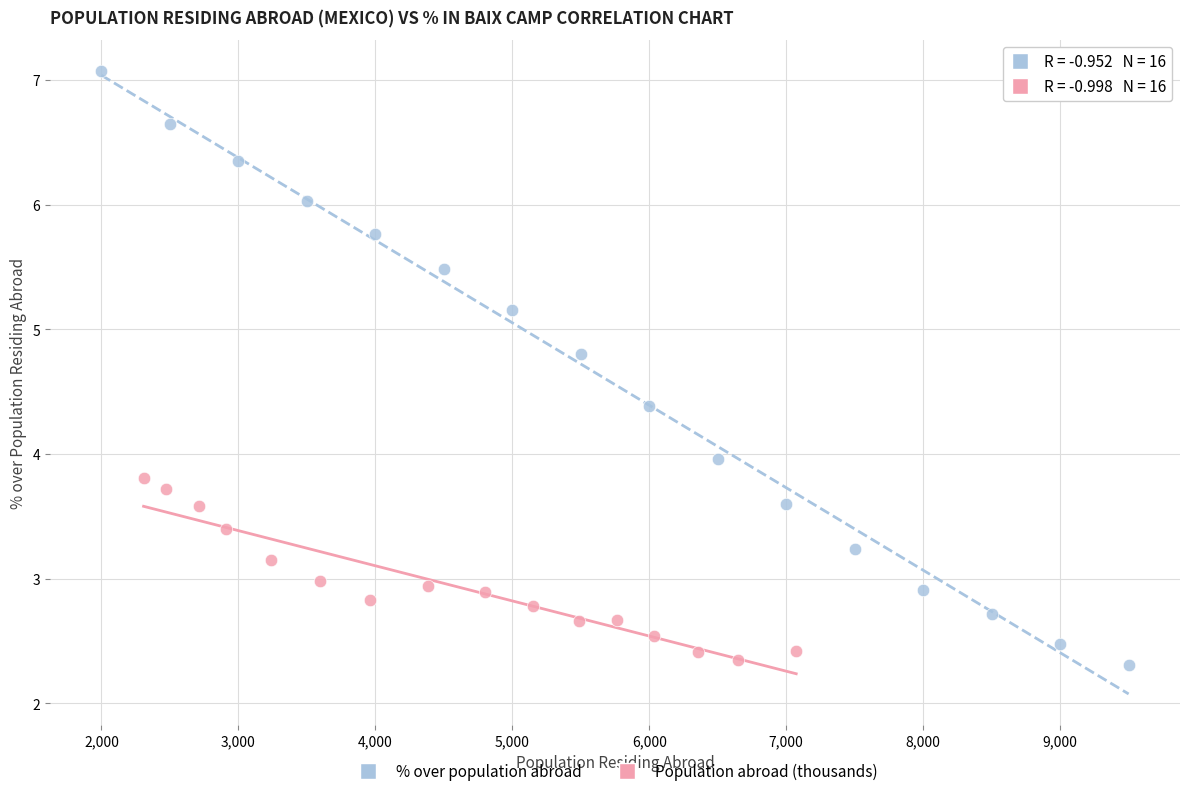

What are all the series names shown in the legend?

% over population abroad, Population abroad (thousands)